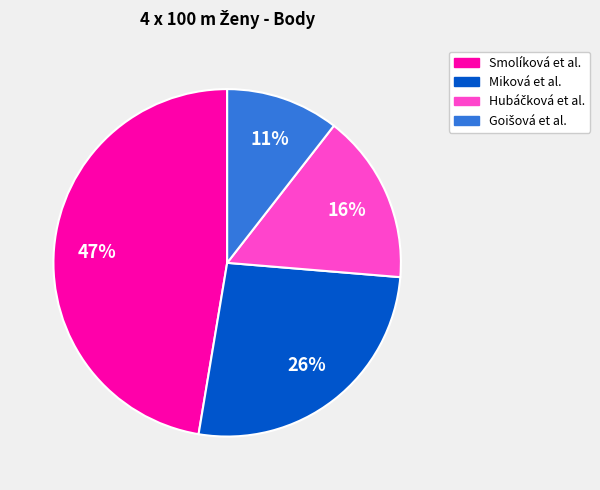

Is there any slice that represents more than half of the pie?

No